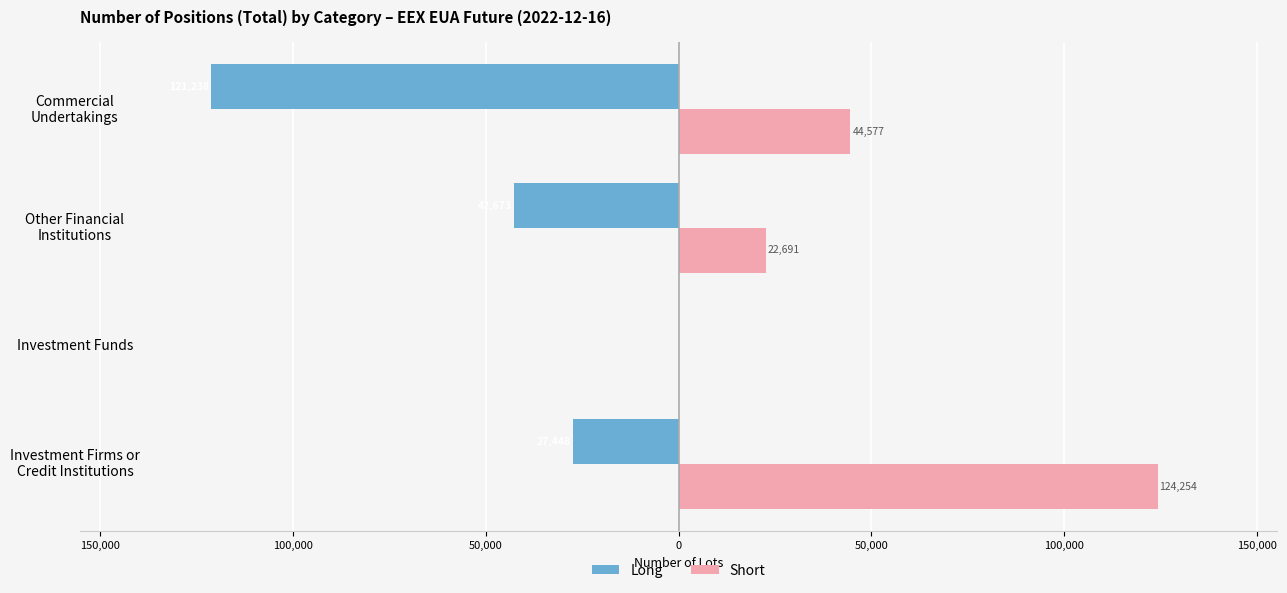

What are all the series names shown in the legend?

Long, Short